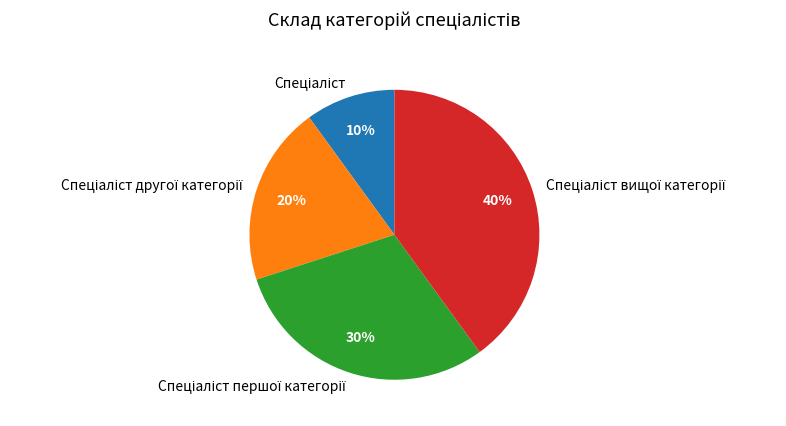

Is there any slice that represents more than half of the pie?

No